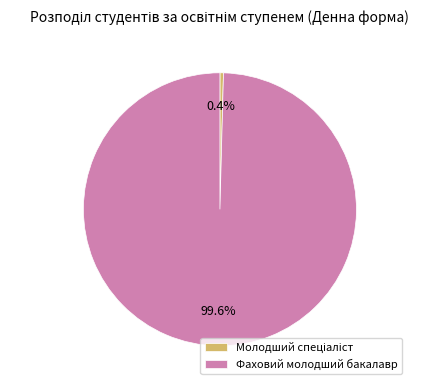

To the nearest percent, what percentage of the pie is Фаховий молодший бакалавр?

100%